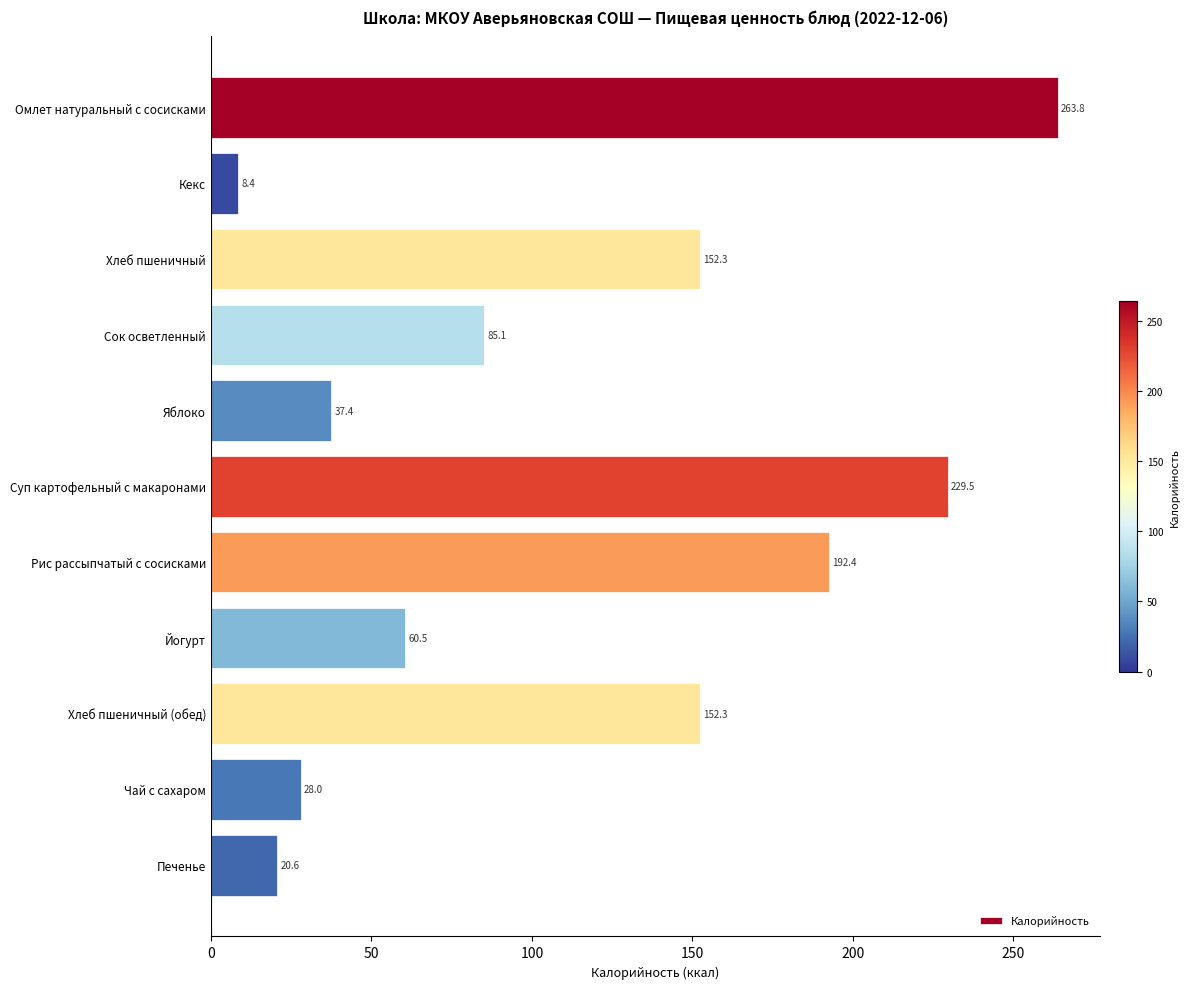

True or false: the data shows 60.2 at Яблоко.

False